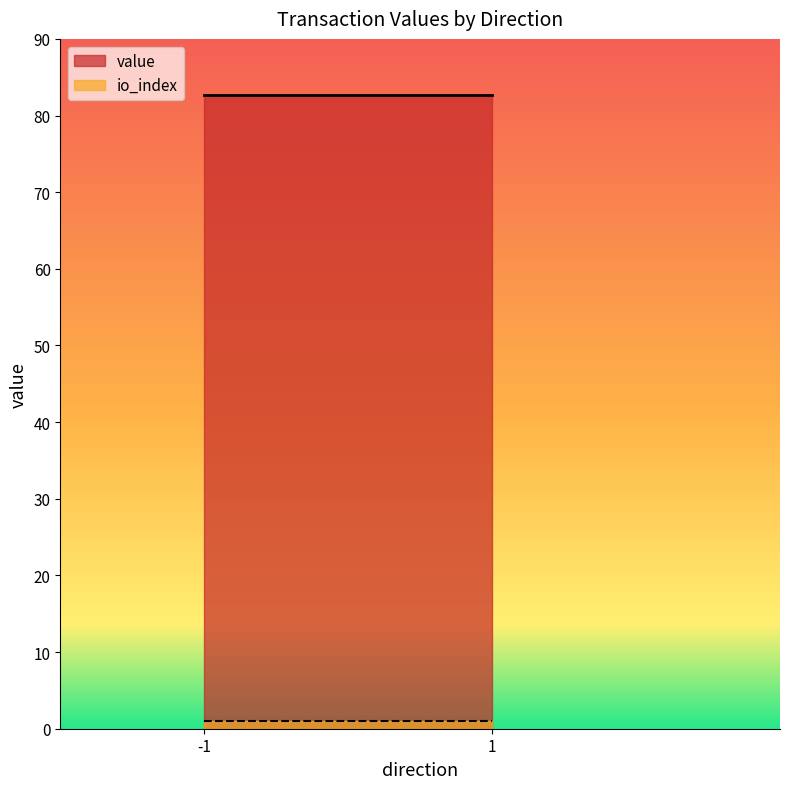

What is the sum of all value values?

165.5